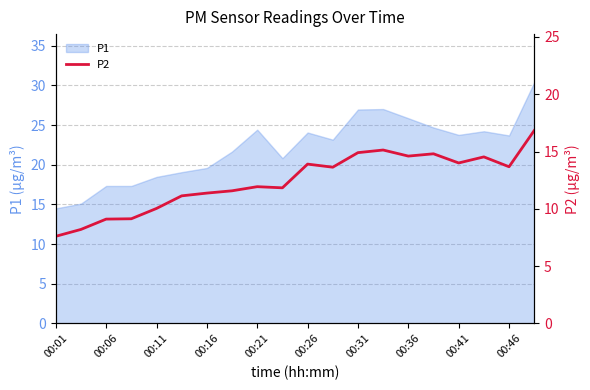

The value of P1 at 00:01 is 14.5. True or false?

True